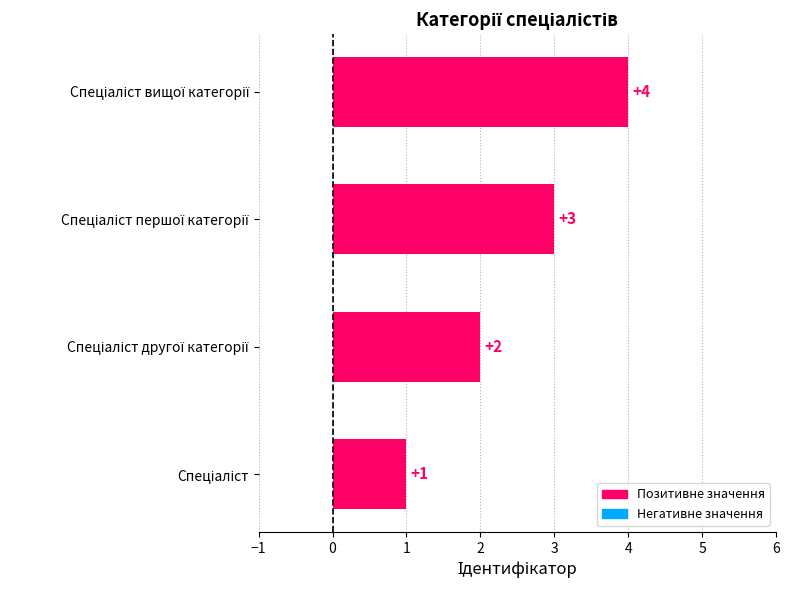

What is the difference between the maximum and minimum values?

3